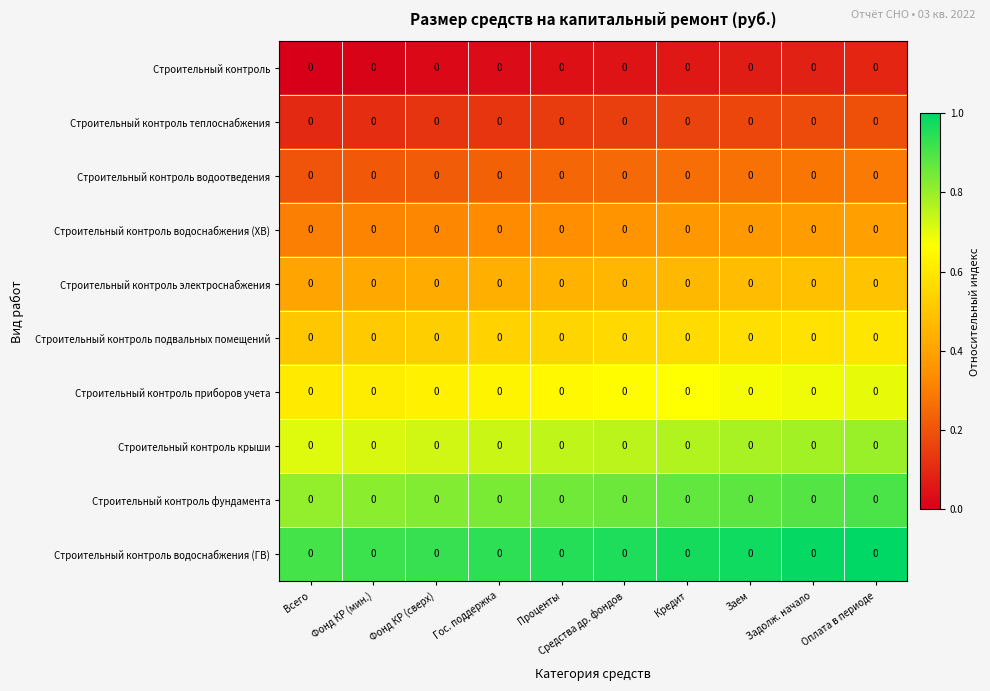

What is the maximum value shown in the chart?

1.0